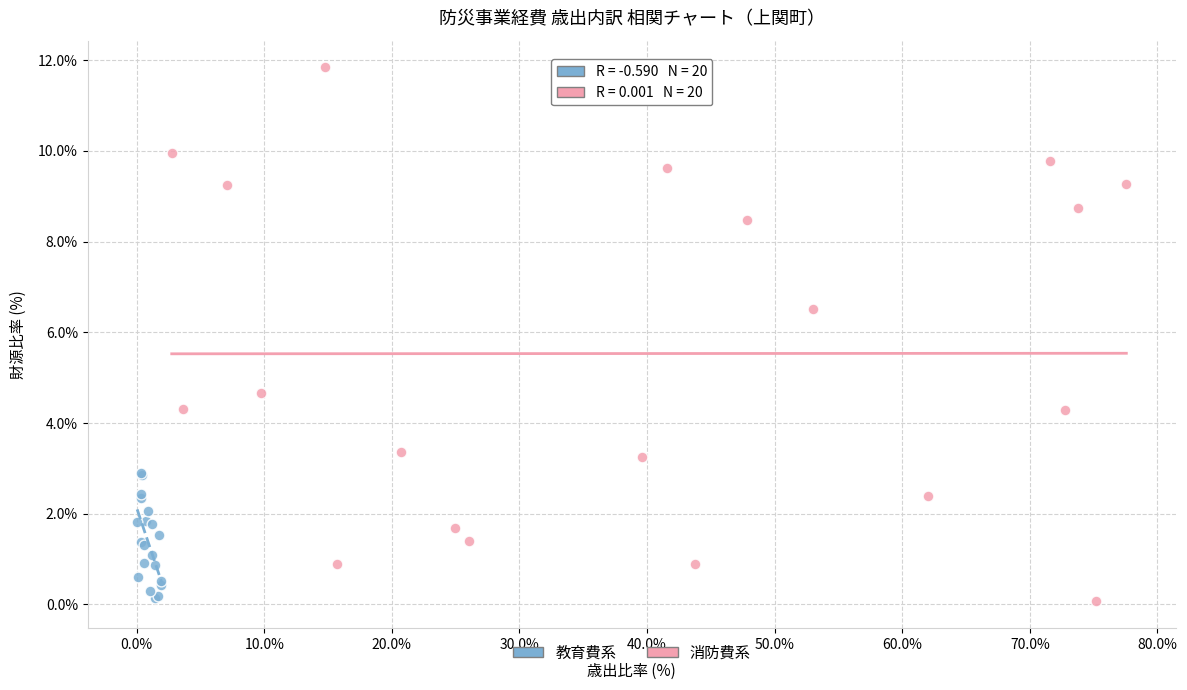

Which series has the largest Y range (max minus min)?

消防費系